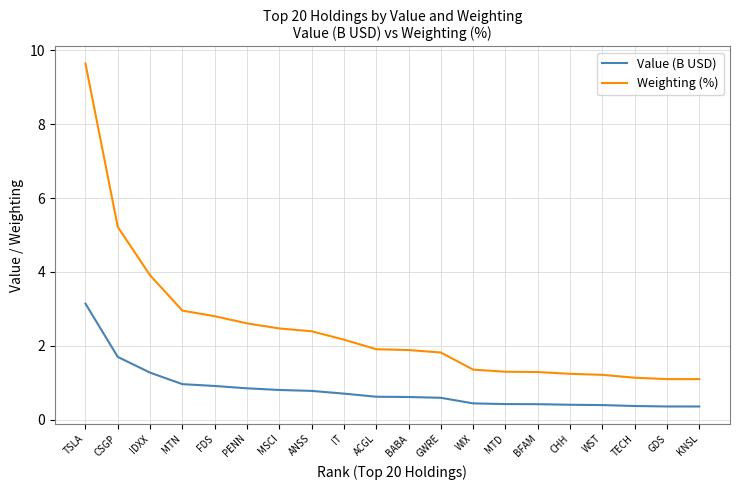

Is it true that Weighting (%) equals 0.6 at WST?

False